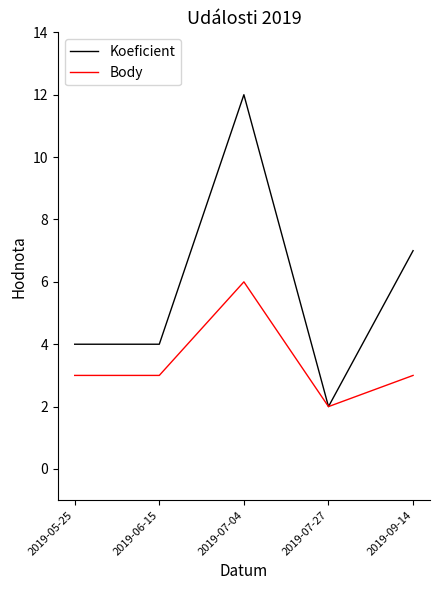

Rank the series by their maximum value, from highest to lowest.

Koeficient, Body